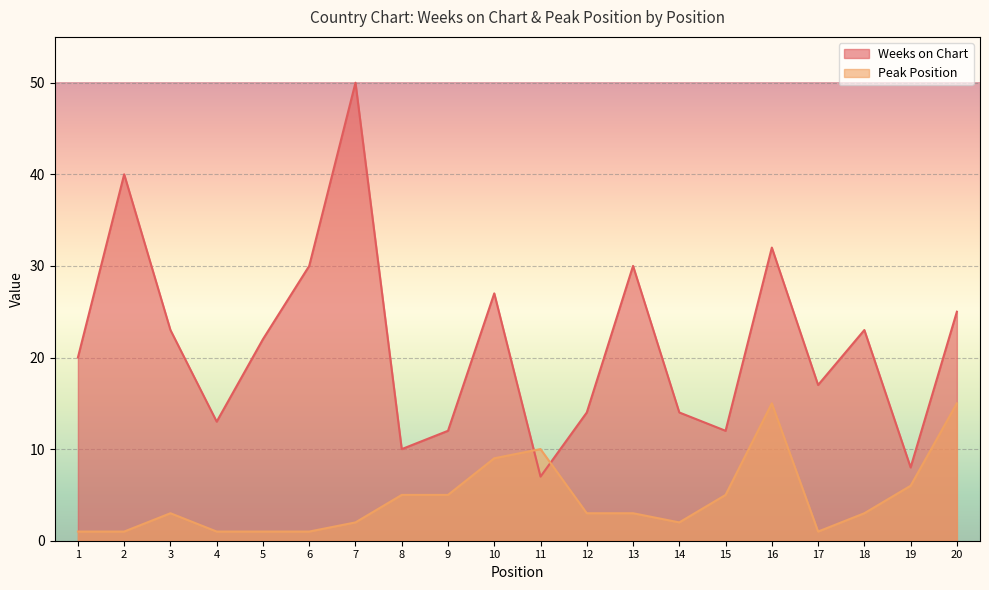

Count the number of categories in the chart.

20